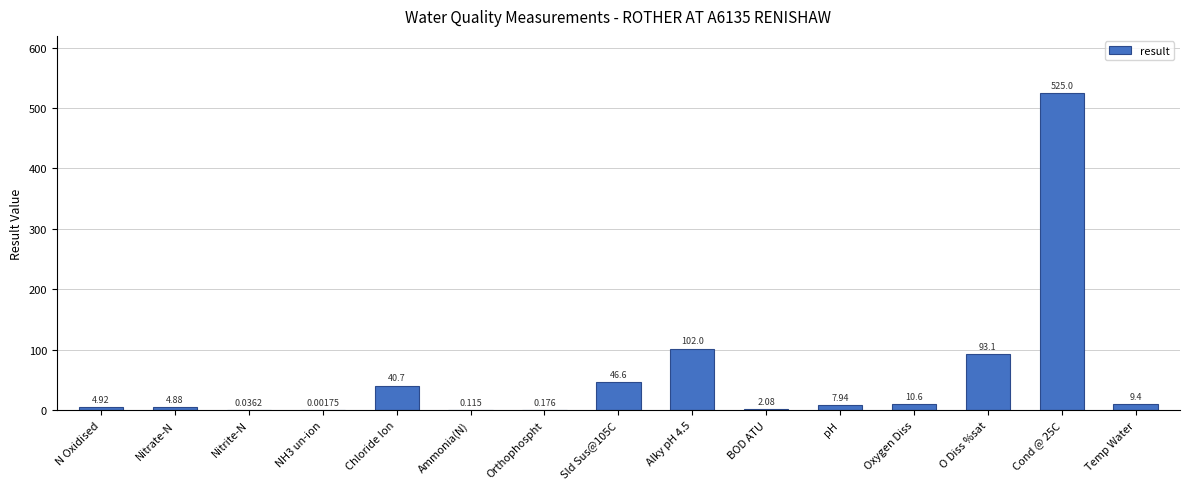

At which label does the data first exceed 7?

Chloride Ion